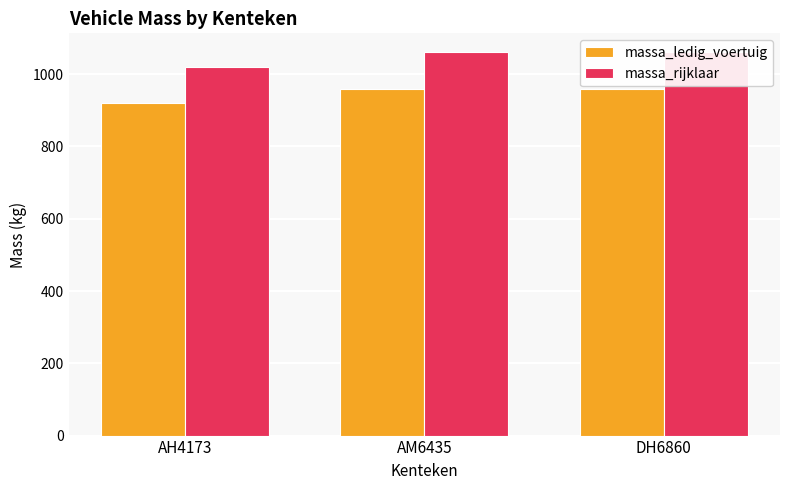

Which category has the highest value in the massa_ledig_voertuig series?

AM6435